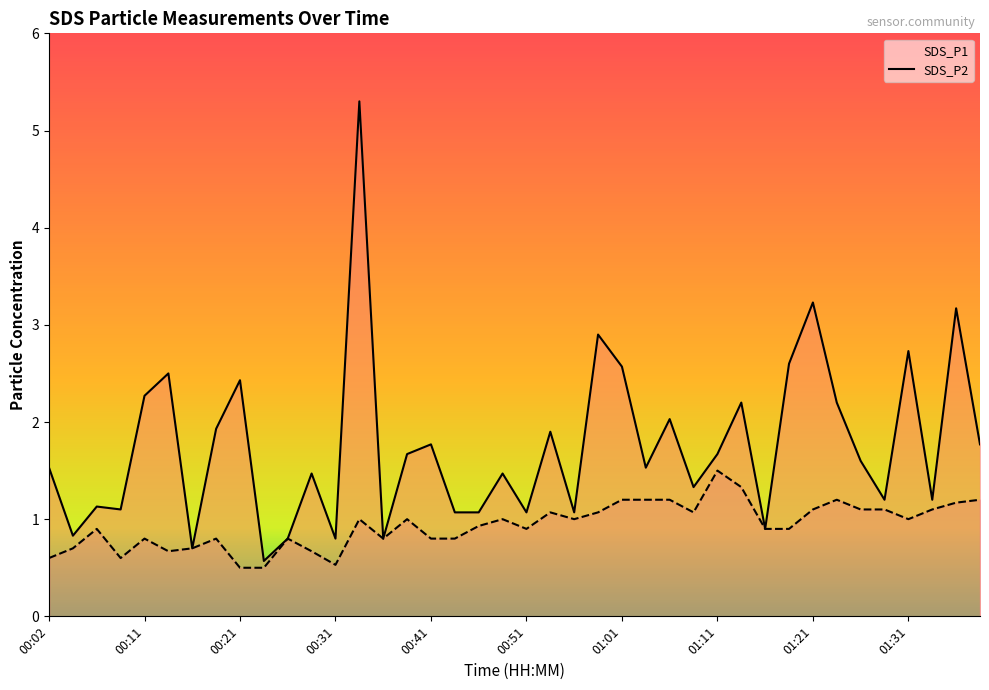

Does the chart have visible grid lines?

No